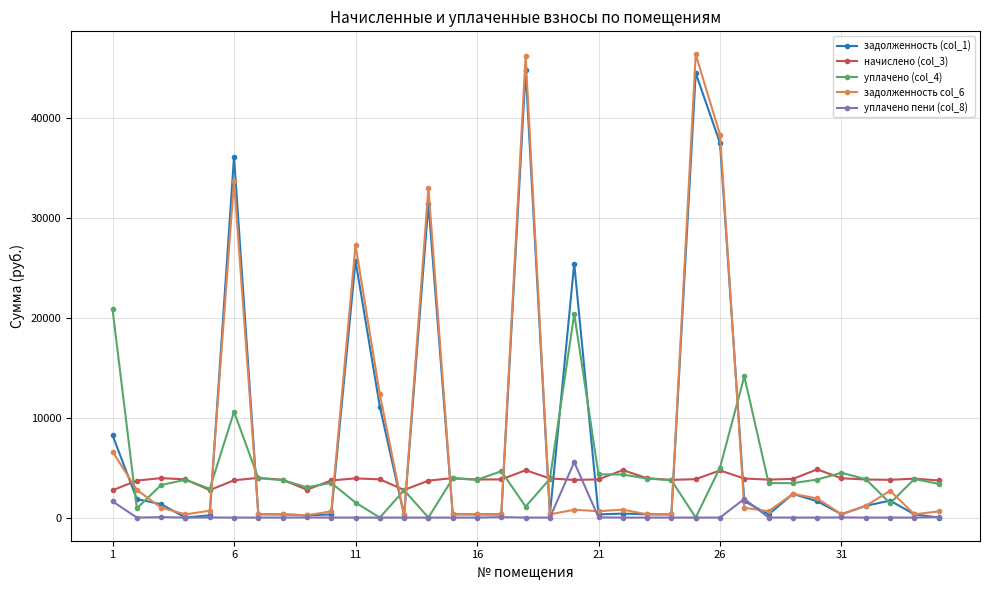

Which series has the largest total across all categories?

задолженность (col_1)